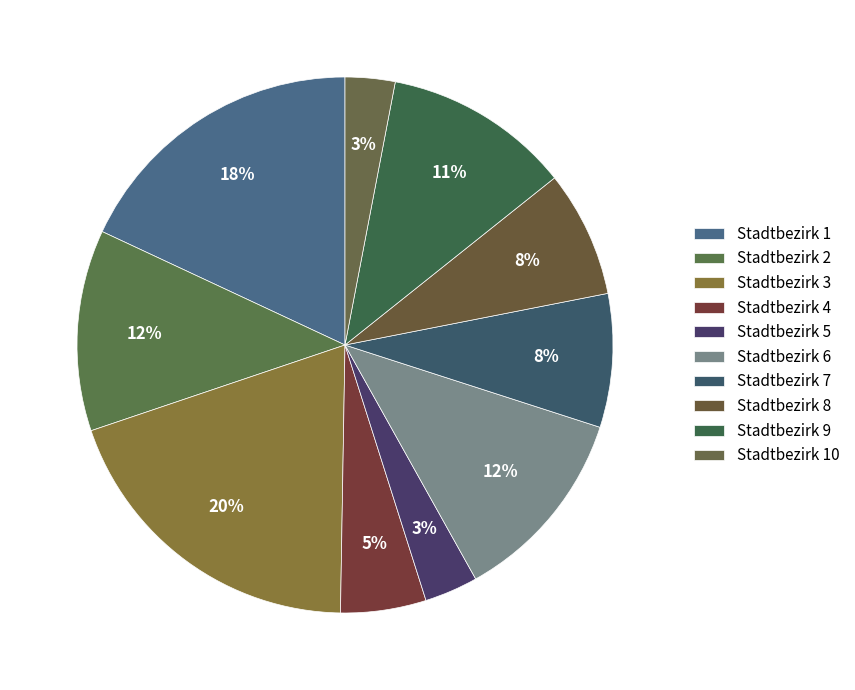

Which slice is the largest?

3